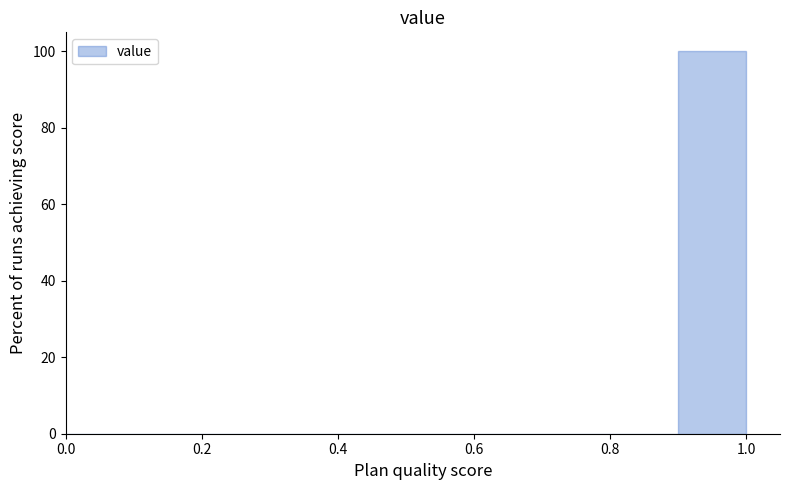

Over which range of the x-axis is the bar tallest?

0.9 to 1.0